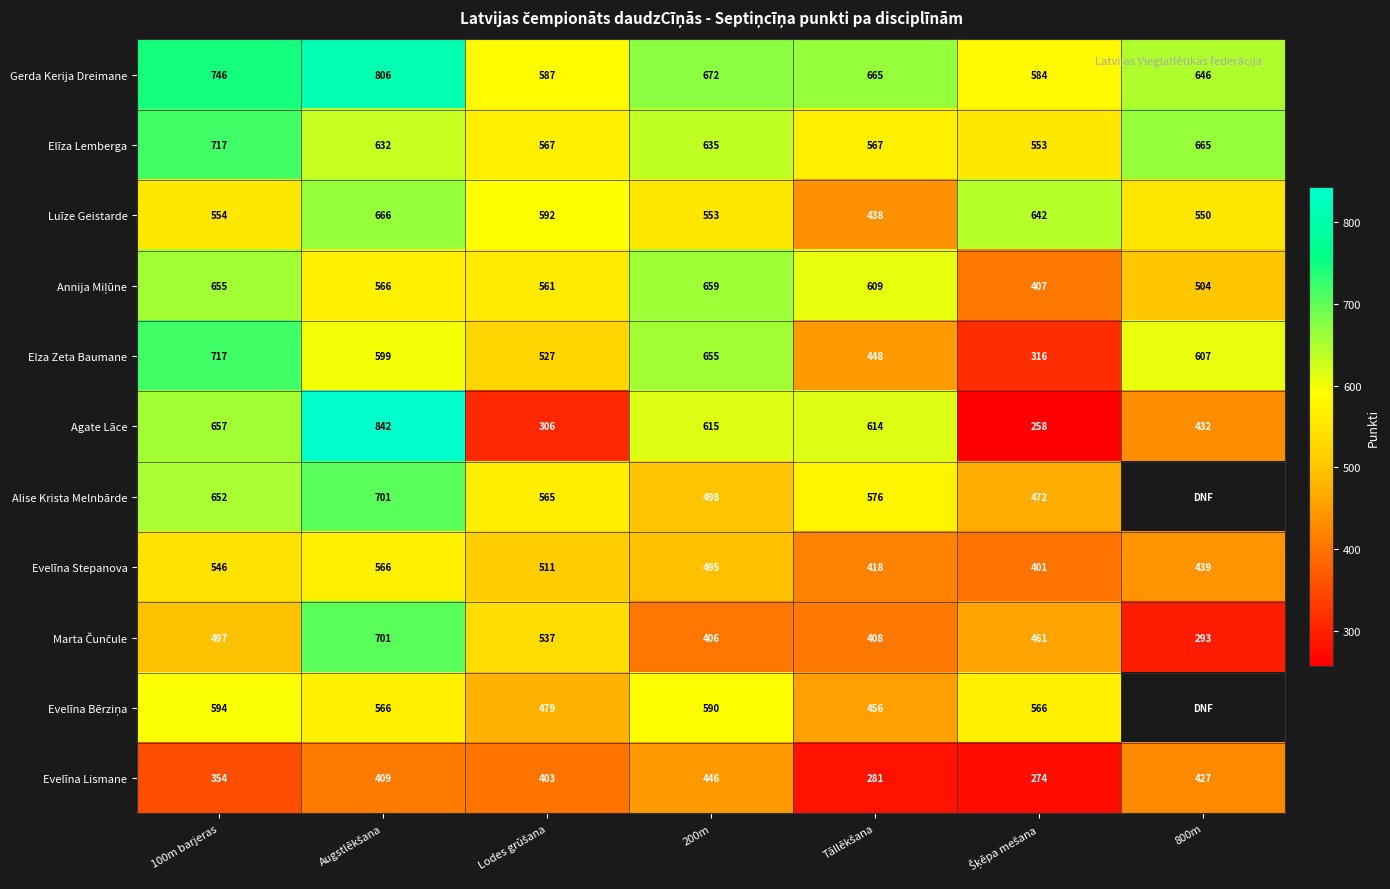

Which label corresponds to the smallest value in the chart?

Šķēpa mešana